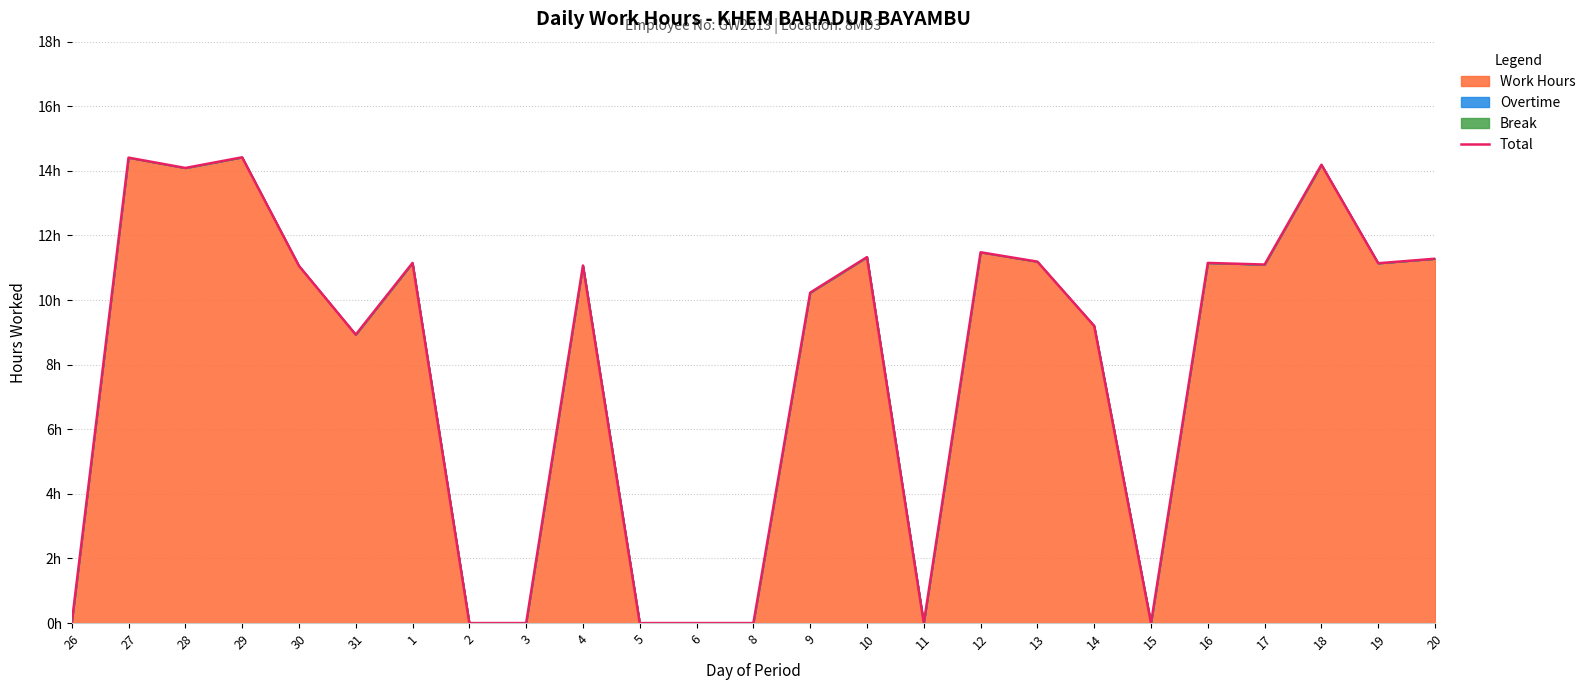

True or false: the data shows -7.5 at 11.

False